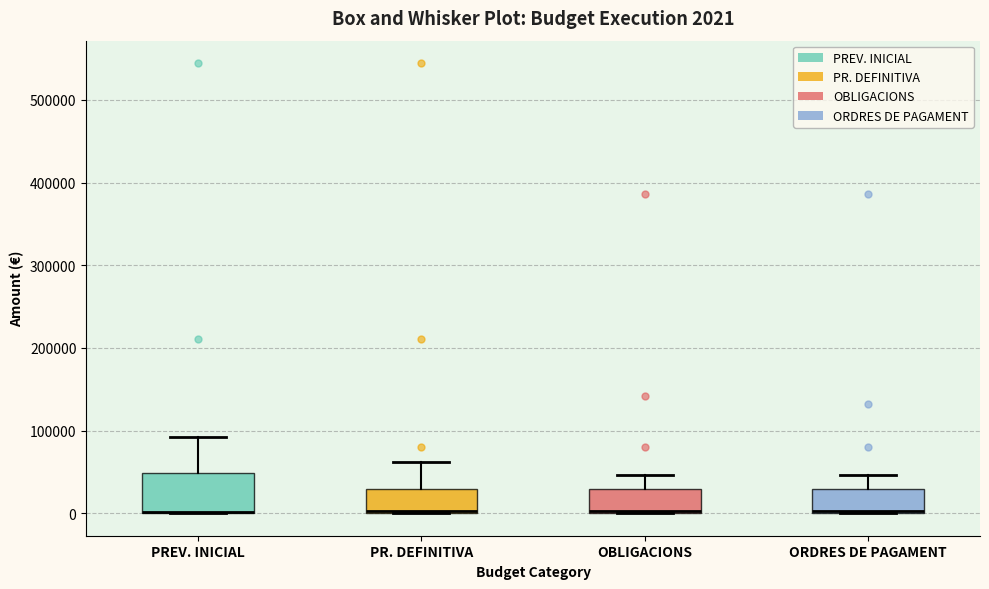

Which box is the tallest, from its lower edge to its upper edge?

PREV. INICIAL